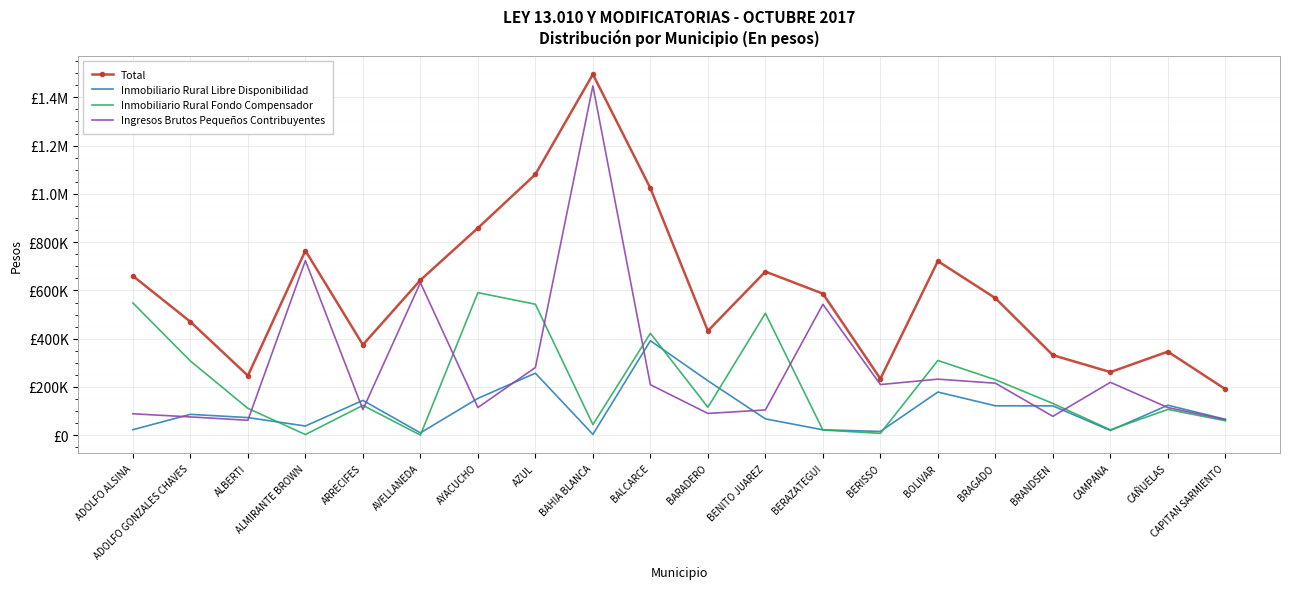

What is the sum of all Ingresos Brutos Pequeños Contribuyentes values?

5615245.8